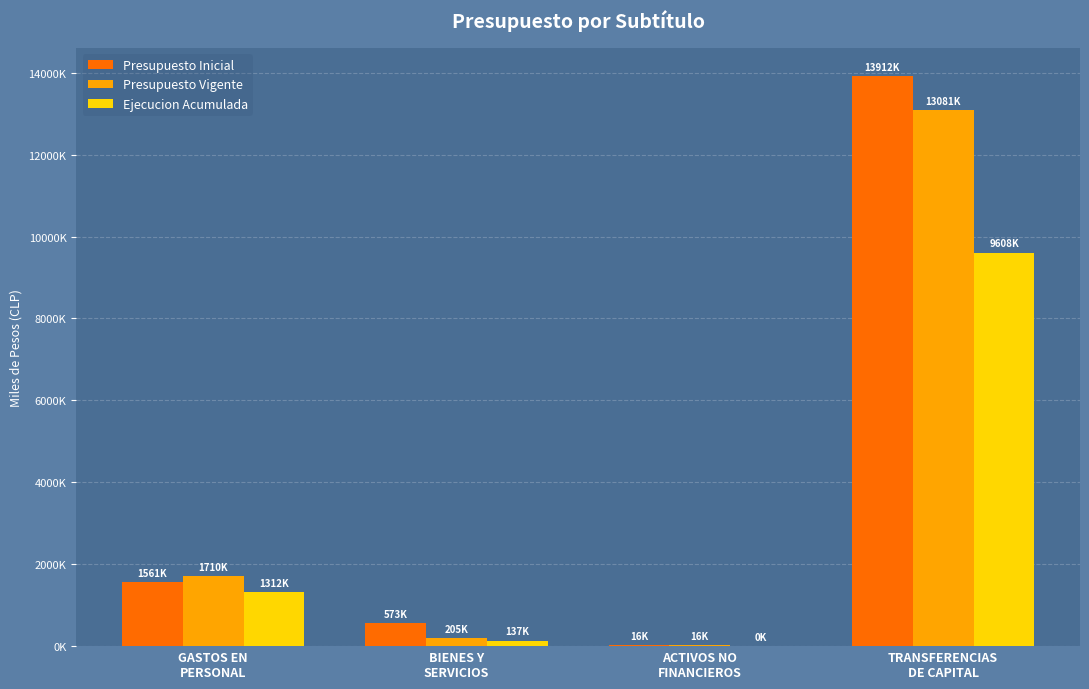

Which series has the widest spread of values?

Presupuesto Inicial